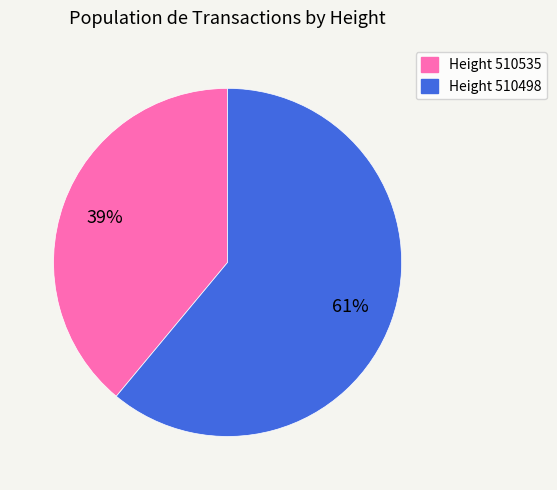

To the nearest percent, what is the average slice percentage?

50%